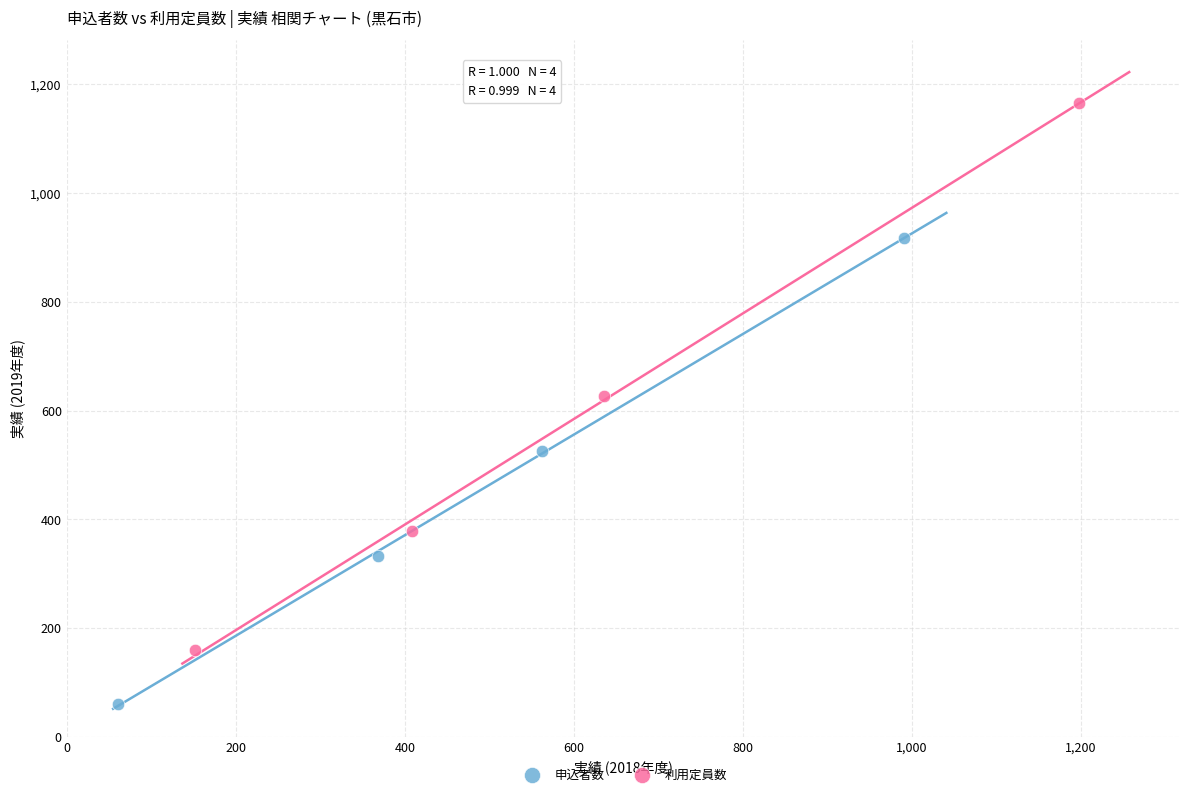

Which series contains the lowest Y value?

申込者数